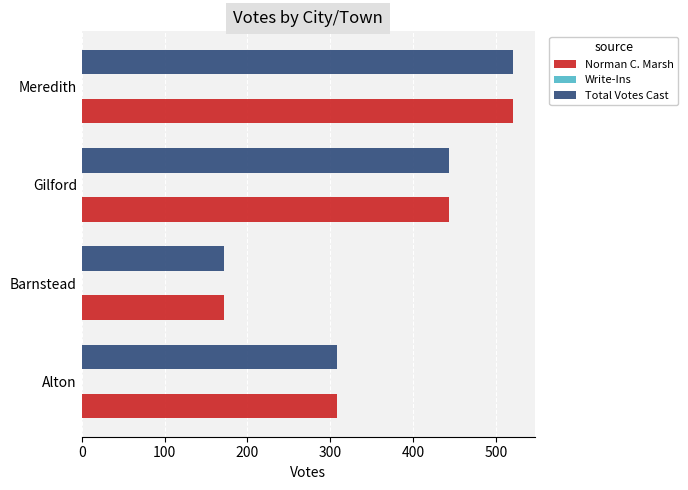

At which label is Norman C. Marsh closest to 346?

Alton